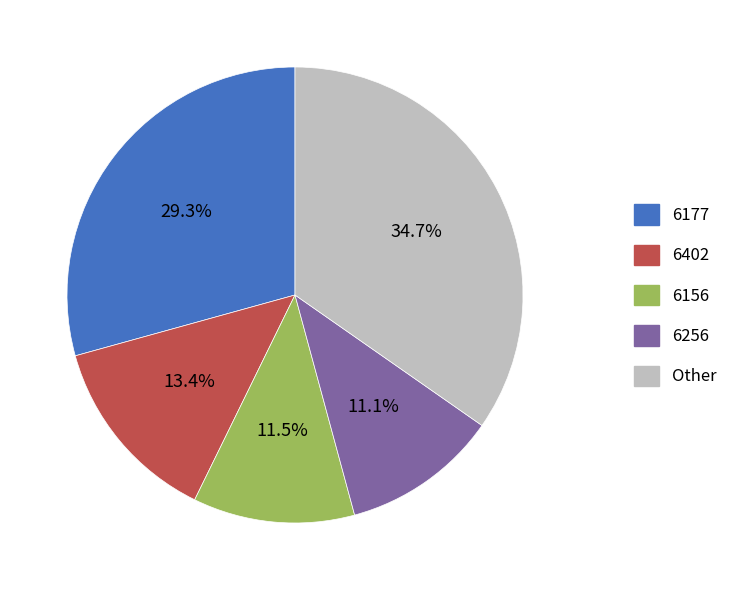

Is 6177 the majority of the pie?

No